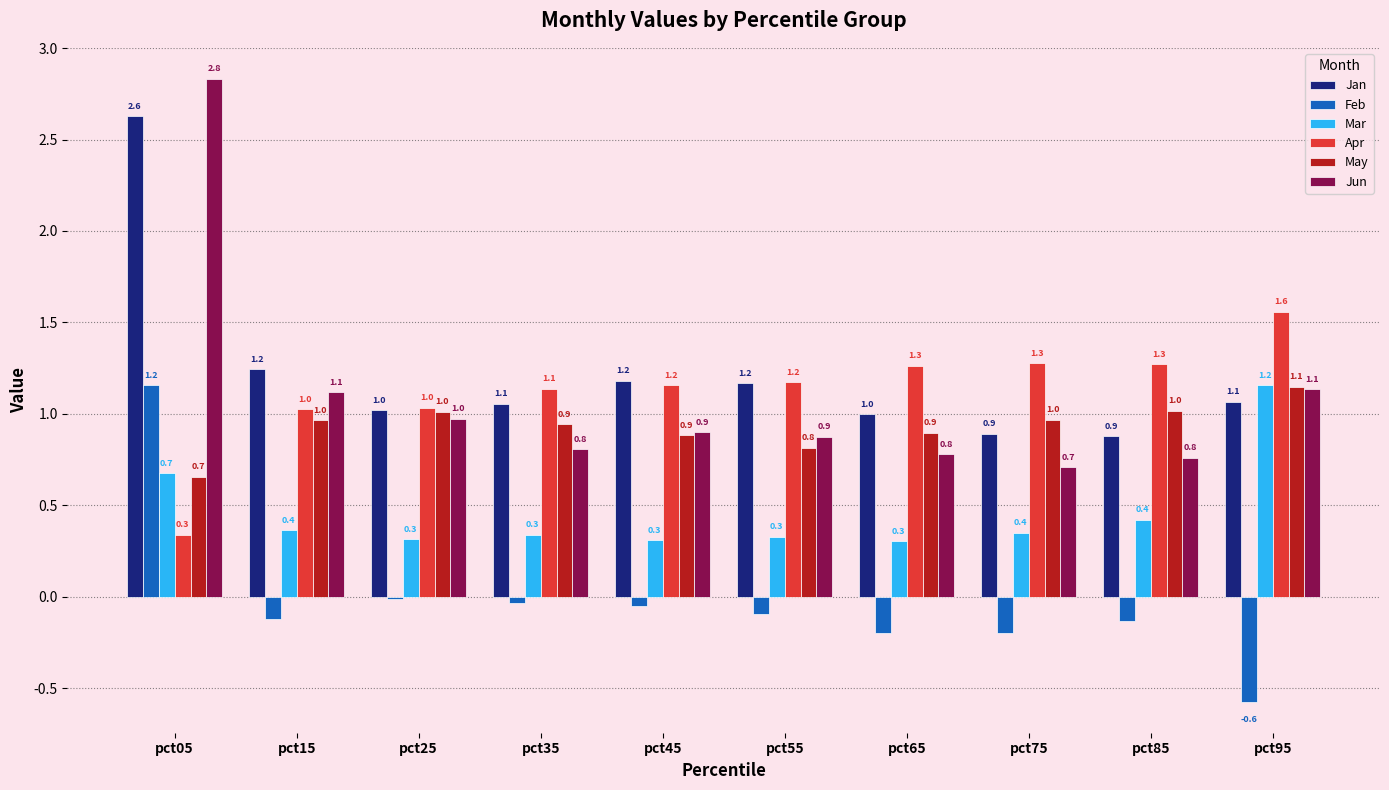

What is the sum of the Jun values at pct25 and pct65?

1.8